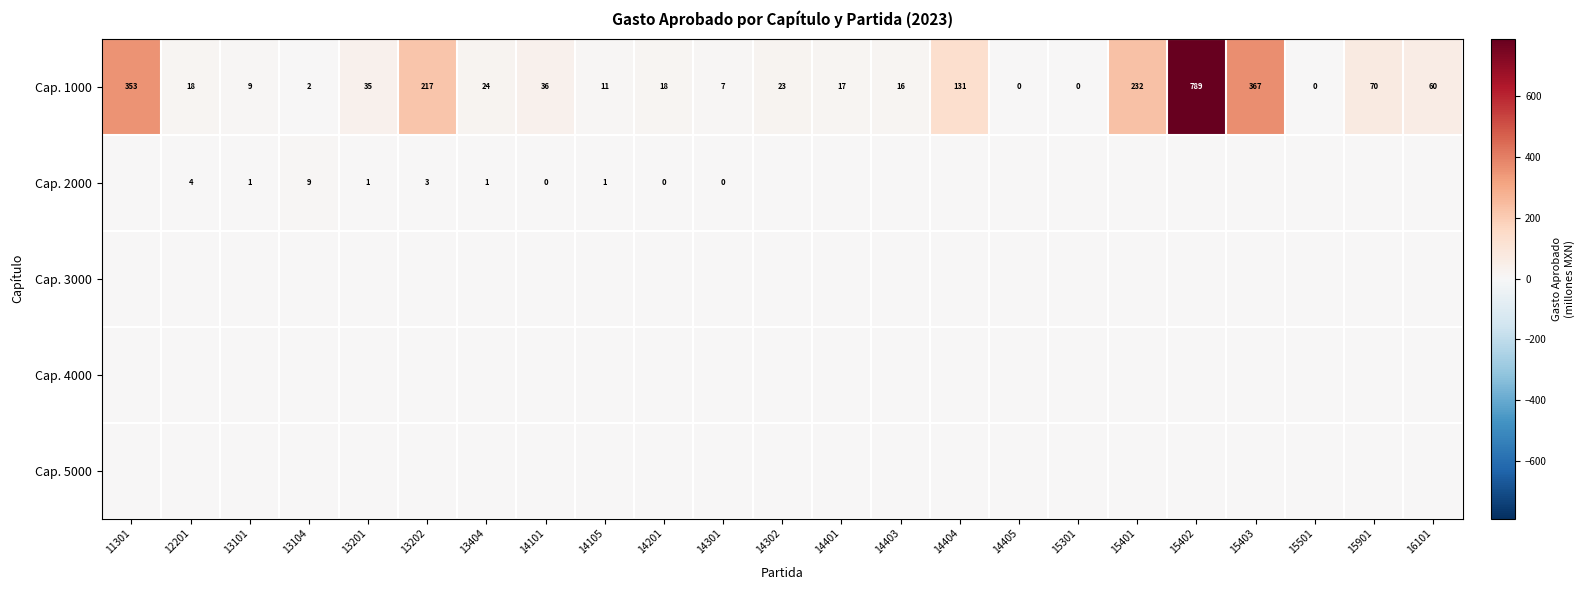

What is the spread (max minus min) of values at 14401?

17.4